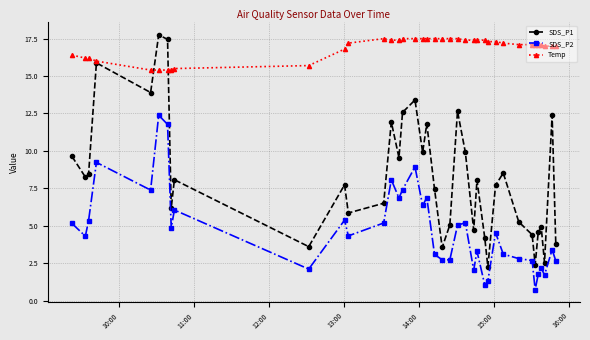

True or false: SDS_P1 and SDS_P2 intersect in this chart.

False